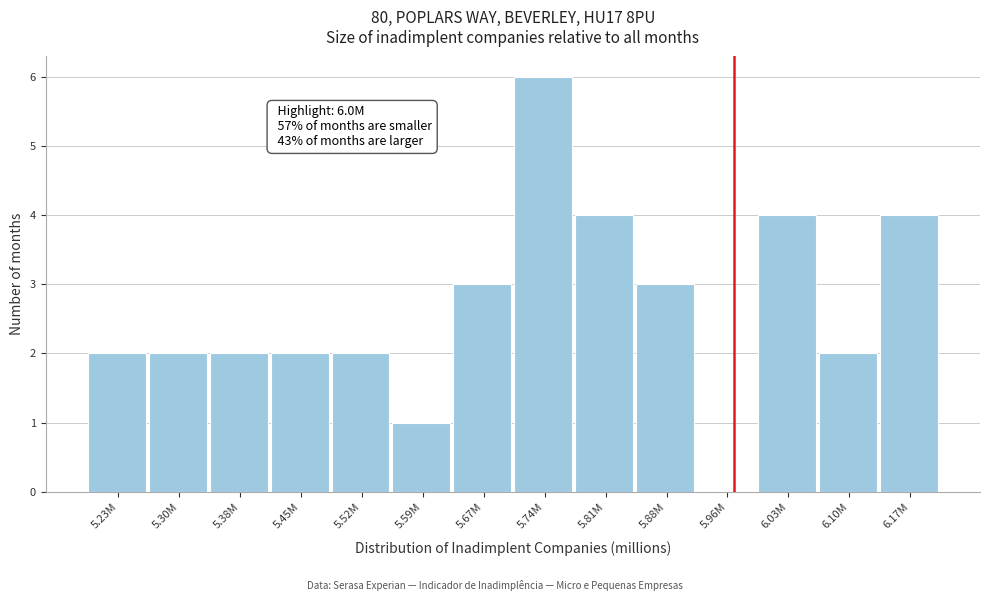

Reading right to left, extract all data points from this chart.

6.17M=4	6.10M=2	6.03M=4	5.96M=0	5.88M=3	5.81M=4	5.74M=6	5.67M=3	5.59M=1	5.52M=2	5.45M=2	5.38M=2	5.30M=2	5.23M=2